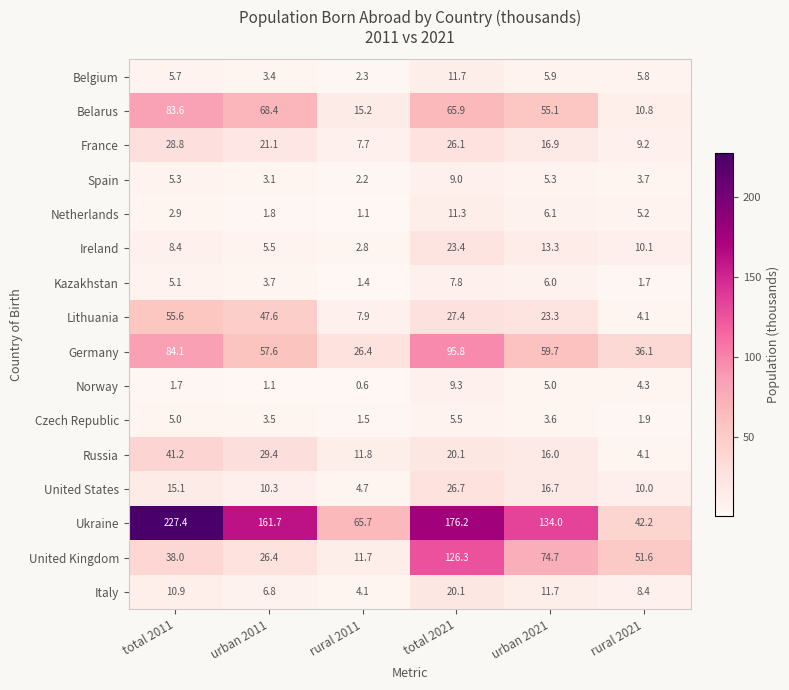

Which series changed the most between total 2011 and rural 2021?

Ukraine